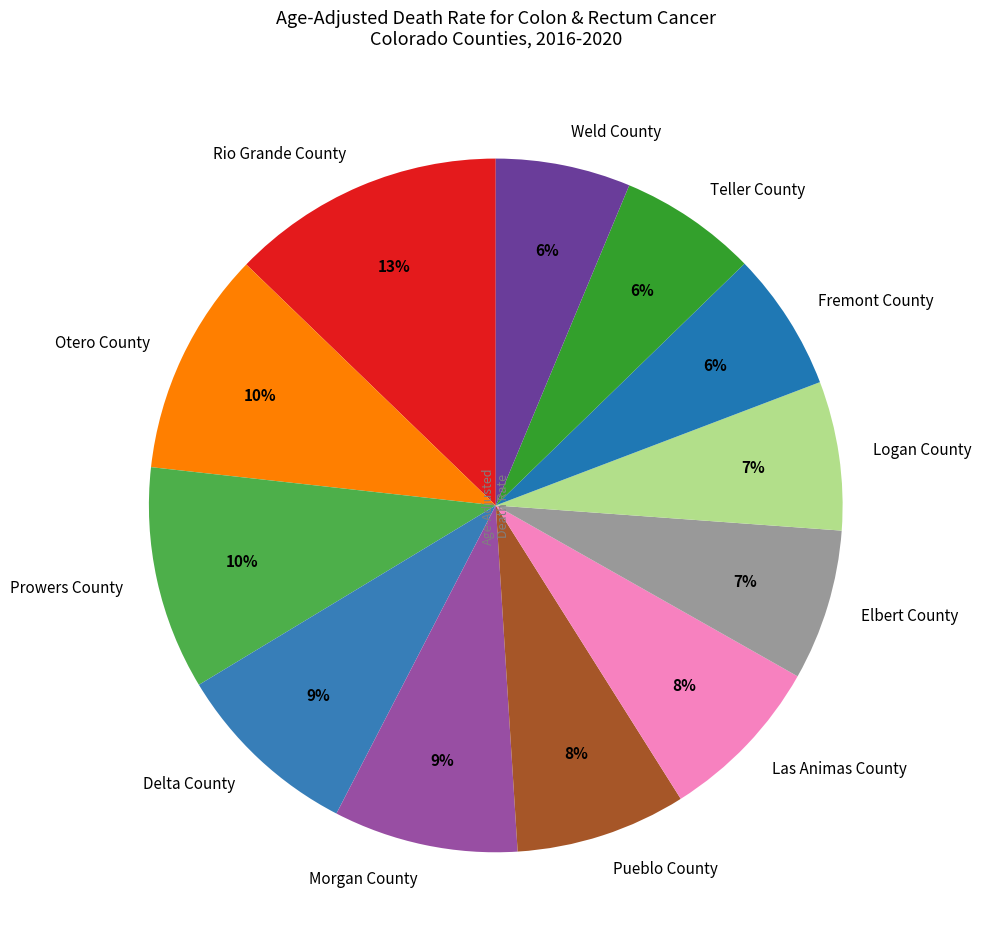

How many segments does this pie chart have?

12